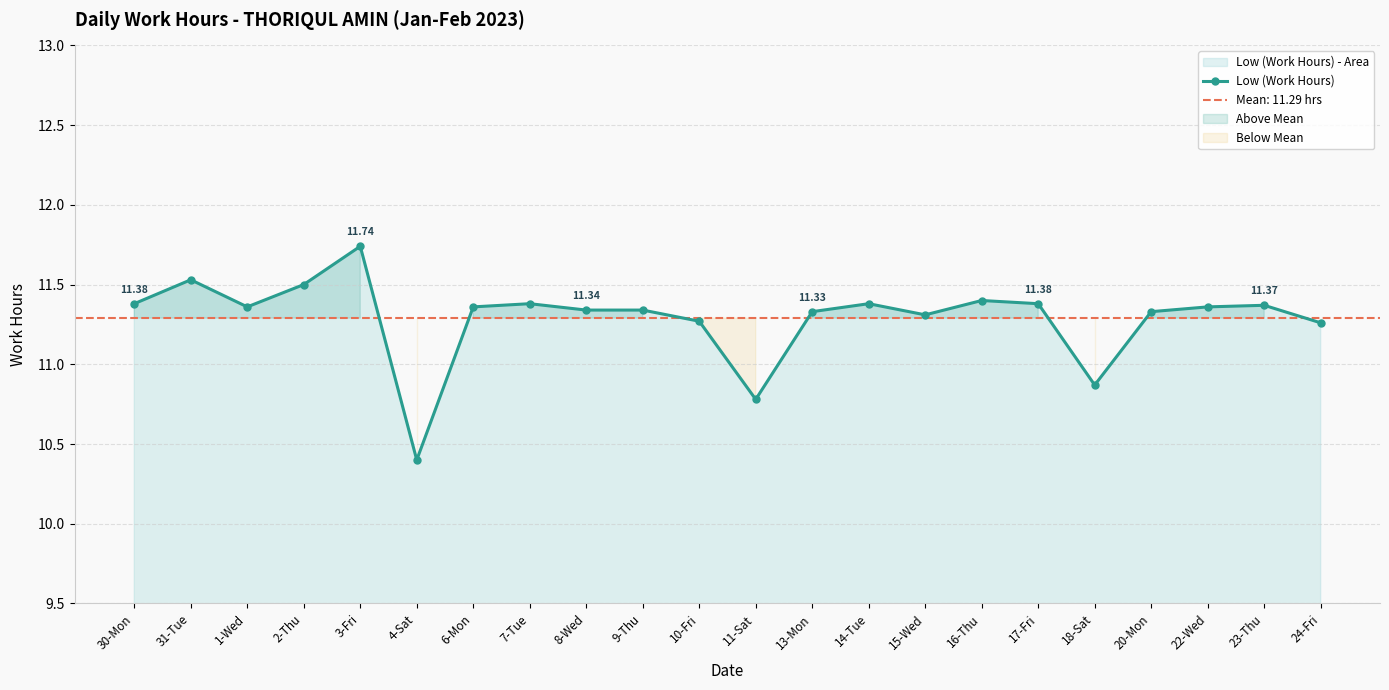

Where is the data nearest to the value 11?

18-Sat